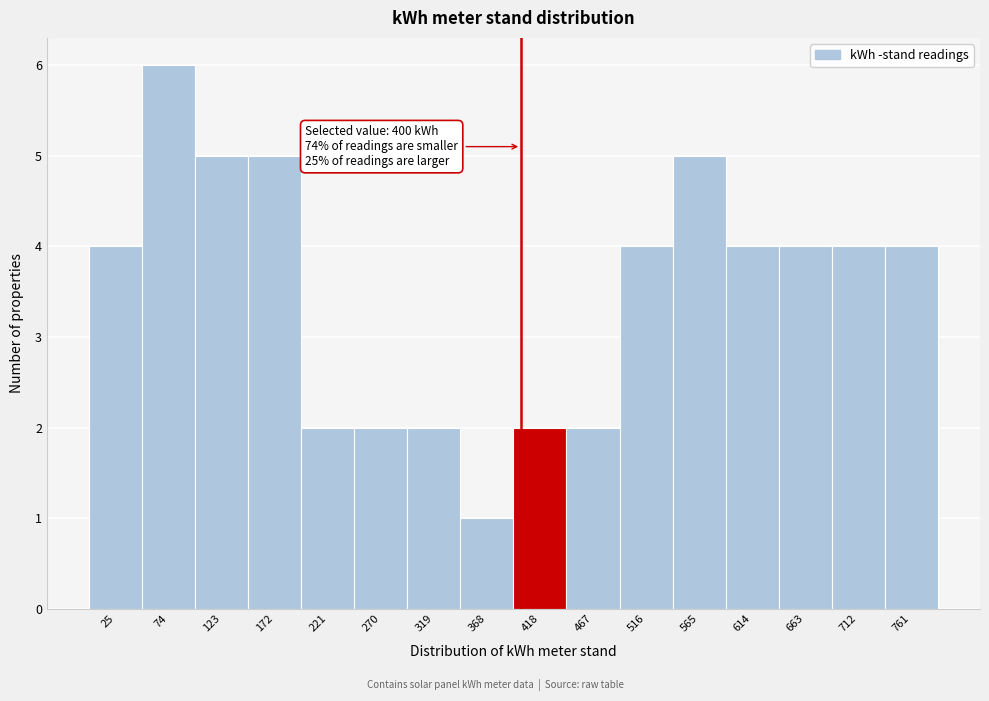

Which range on the x-axis has the tallest bar?

50 to 100